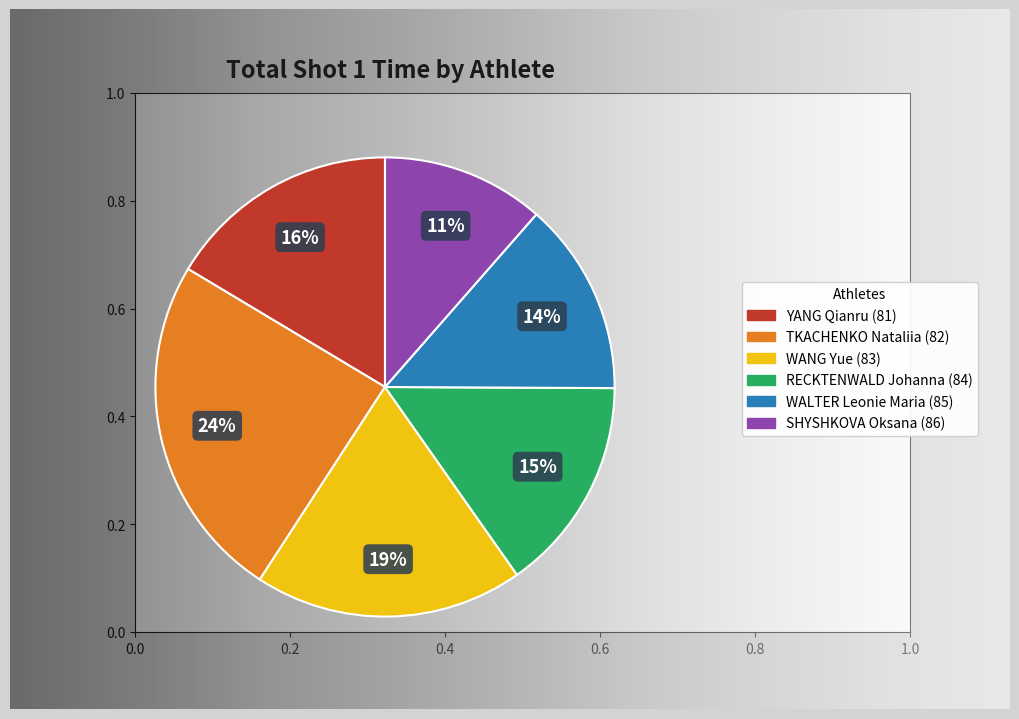

Is there a majority slice in this chart?

No